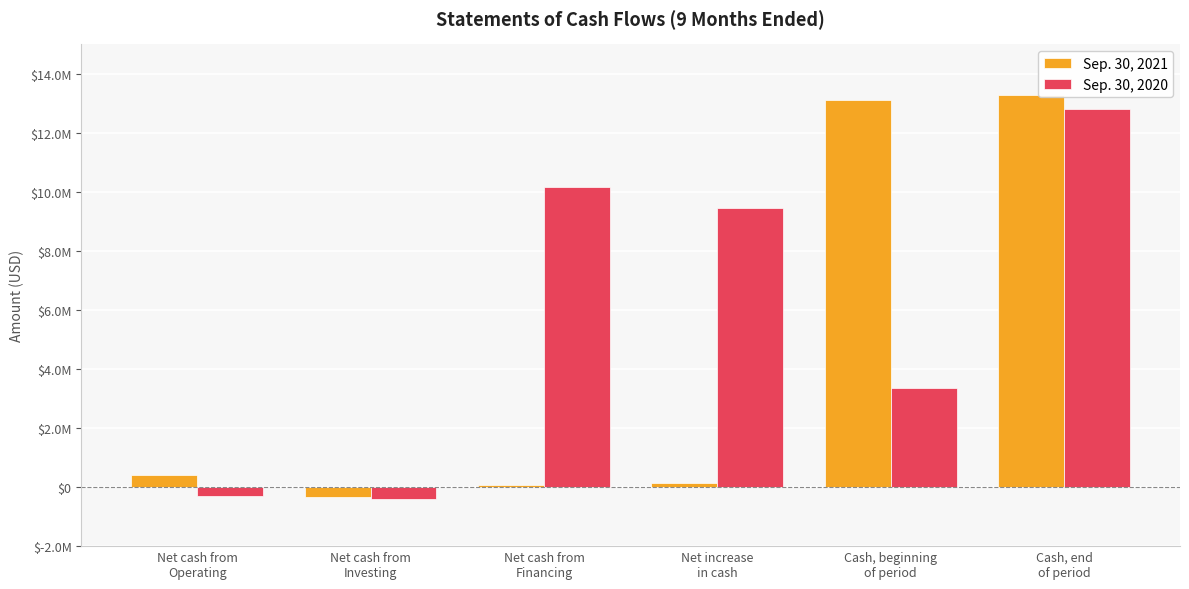

What is the maximum value for Sep. 30, 2020?

12812322